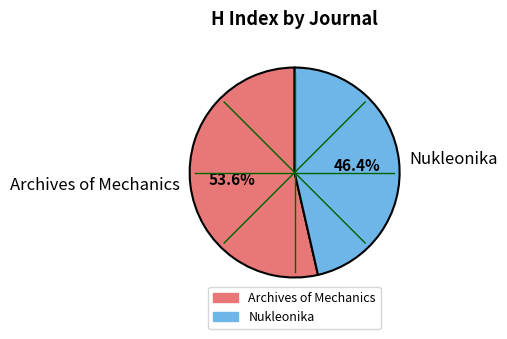

What is the majority slice?

Archives of Mechanics